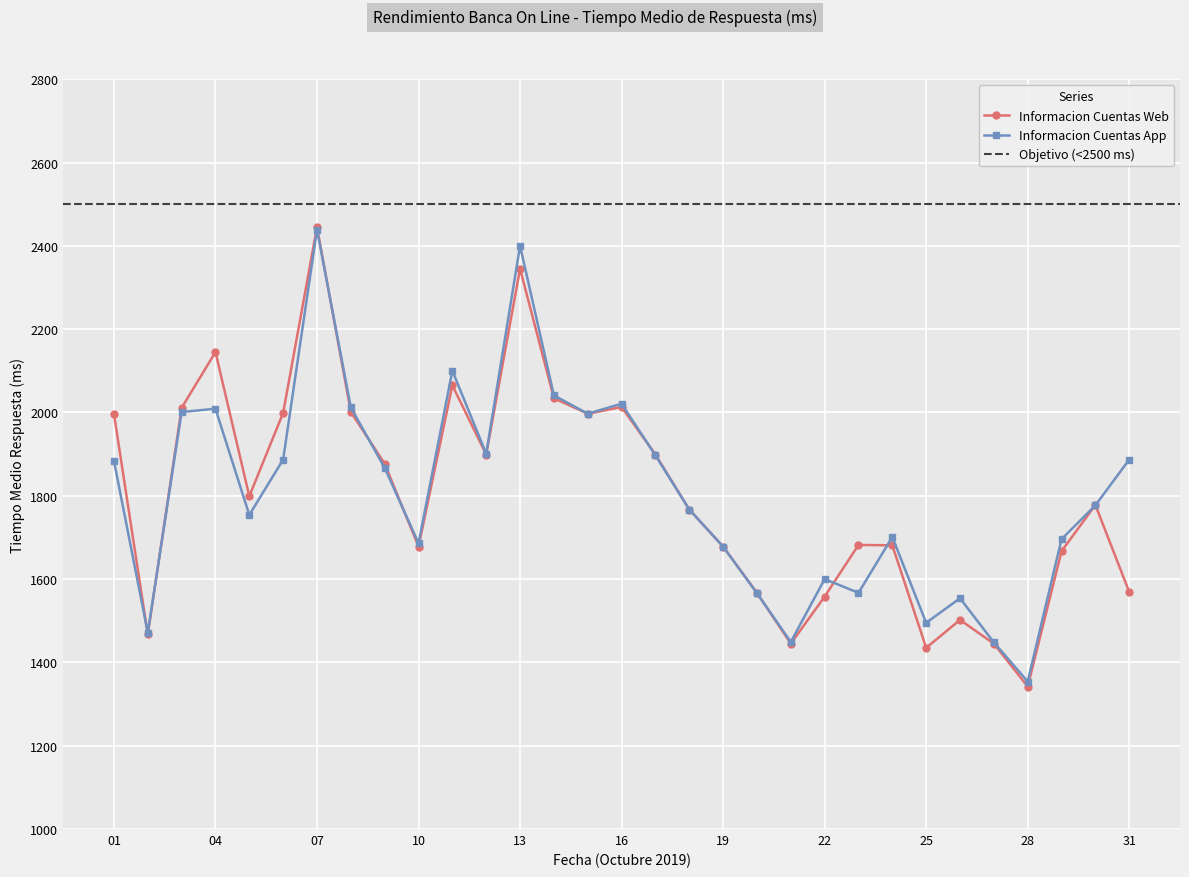

Where does the Informacion Cuentas Web series first go above 1778?

01